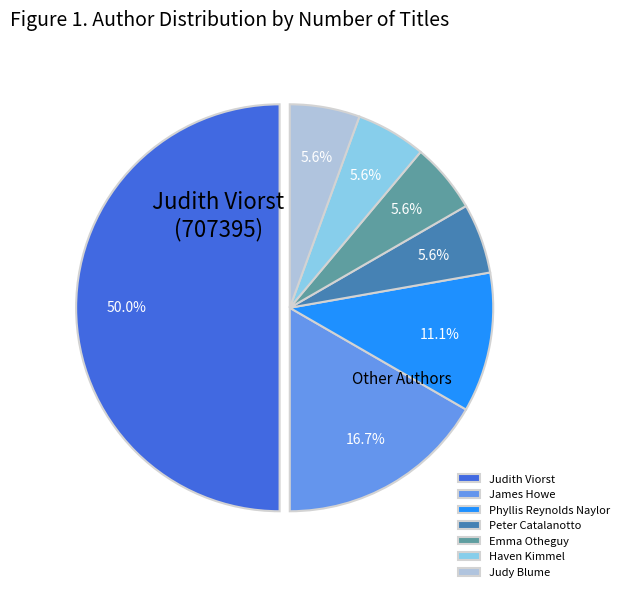

Combined, do Phyllis Reynolds Naylor and Haven Kimmel account for over 50%?

No